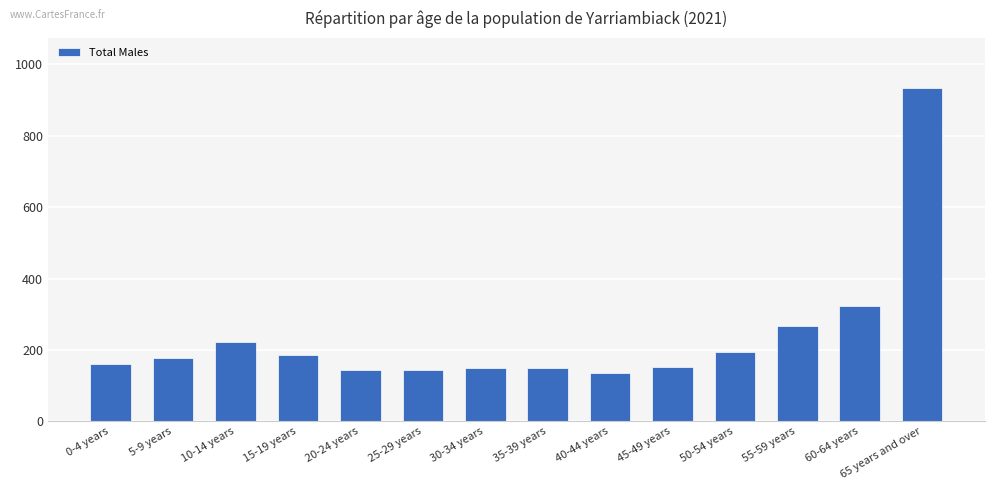

What is the value of the 8th bar from the left?

150